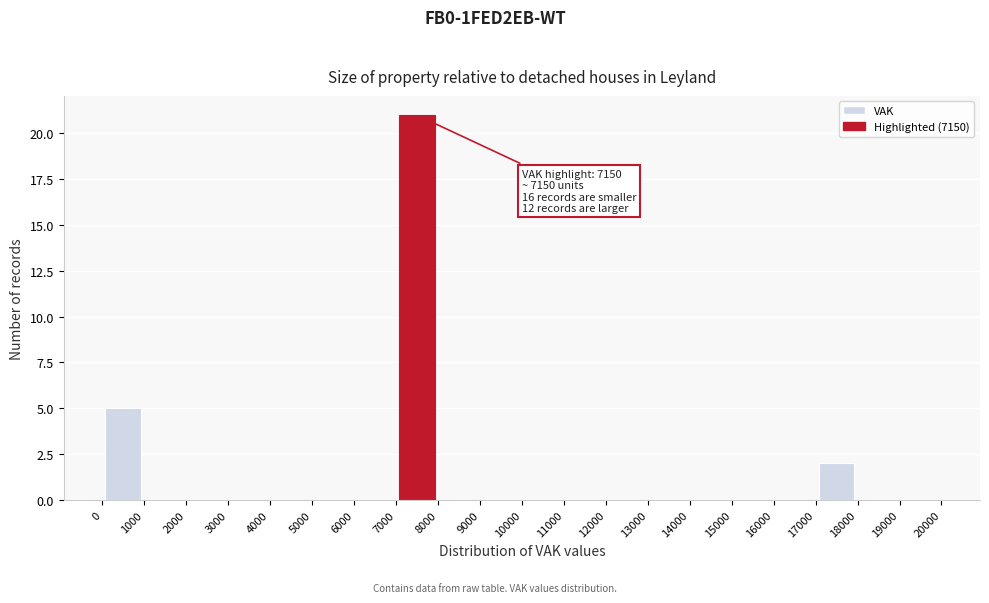

Which range on the x-axis has the tallest bar?

7000 to 8000